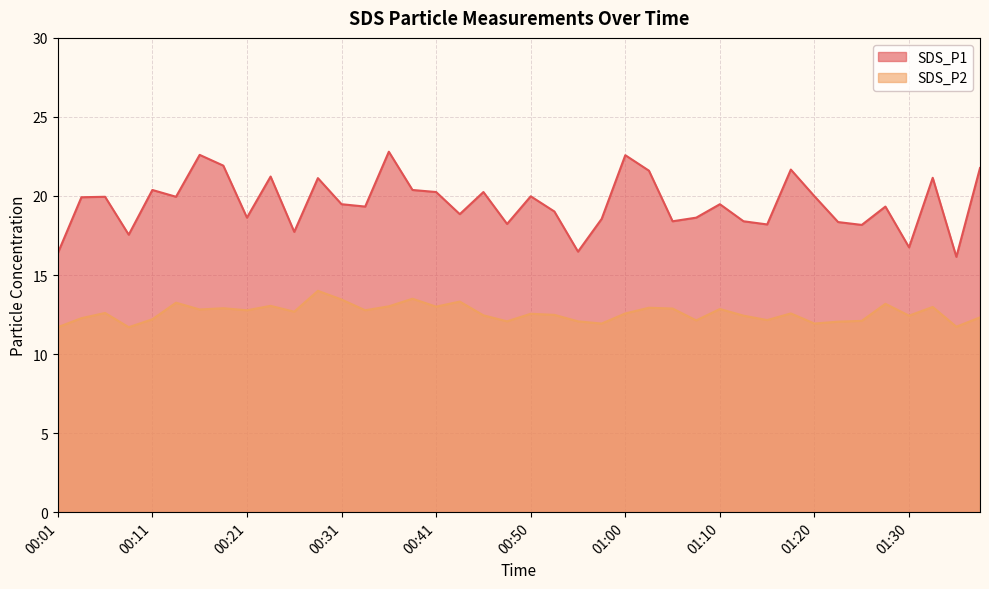

How many lines are shown in the chart?

2